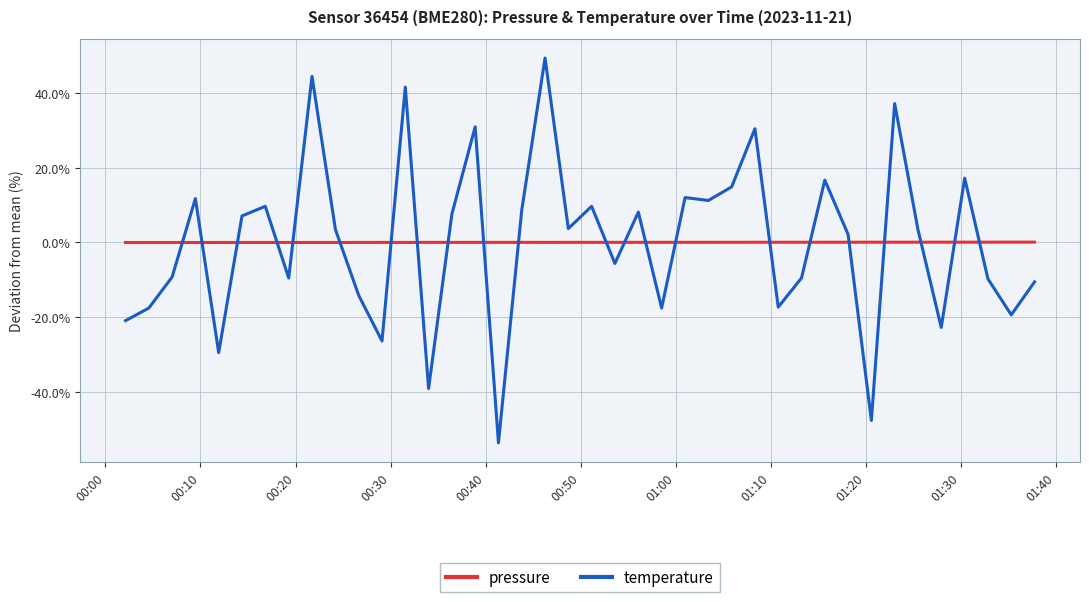

List the series in order of their peak value, lowest first.

pressure, temperature